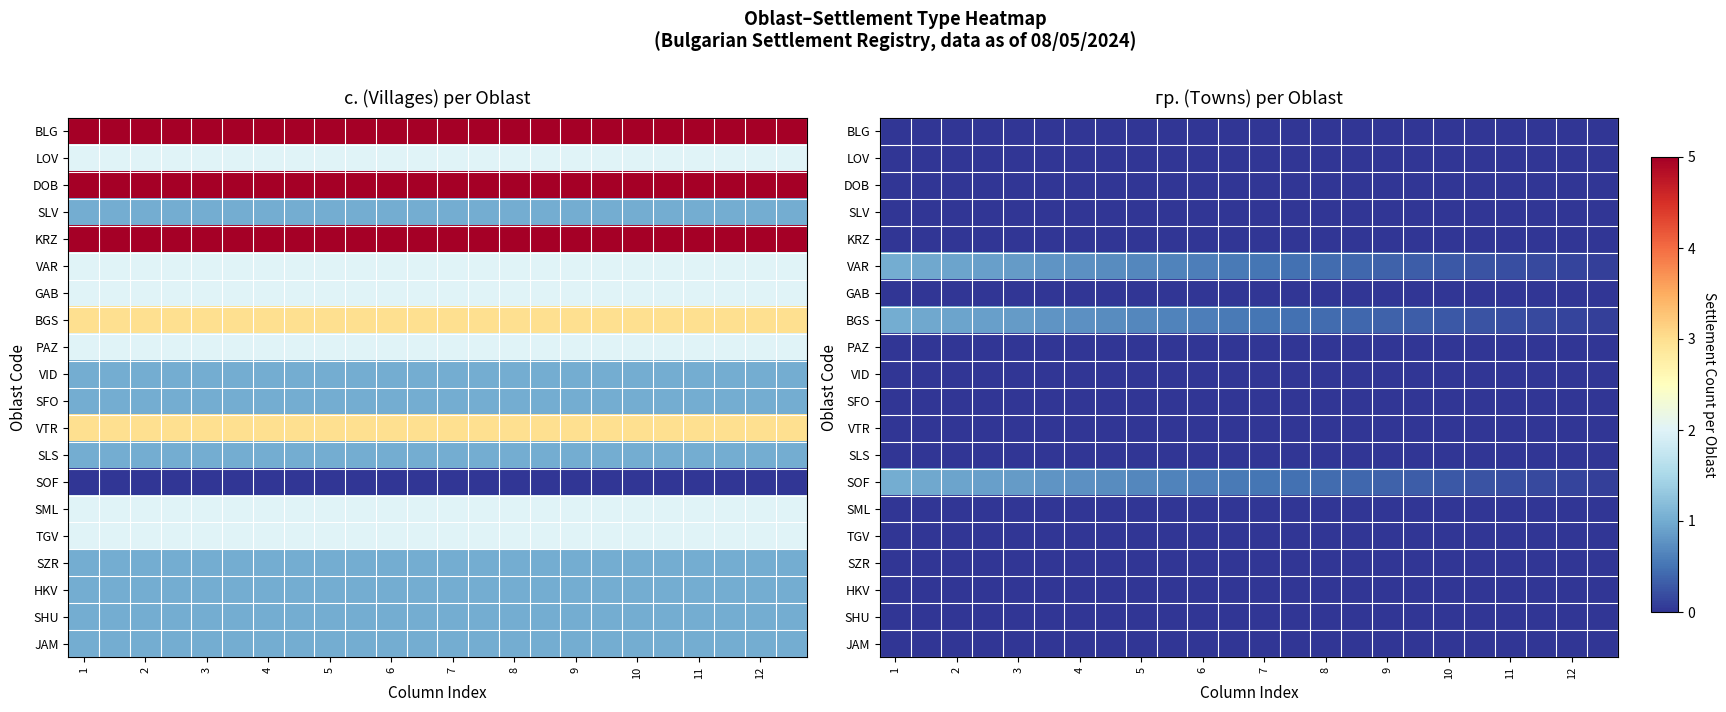

What is the difference between the highest and lowest values at 6?

0.6